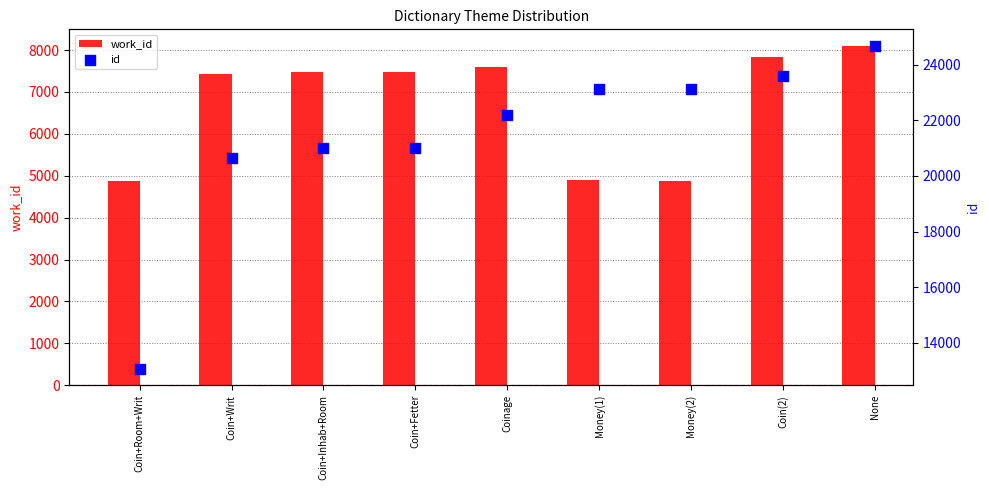

Which series contains the highest Y value?

id